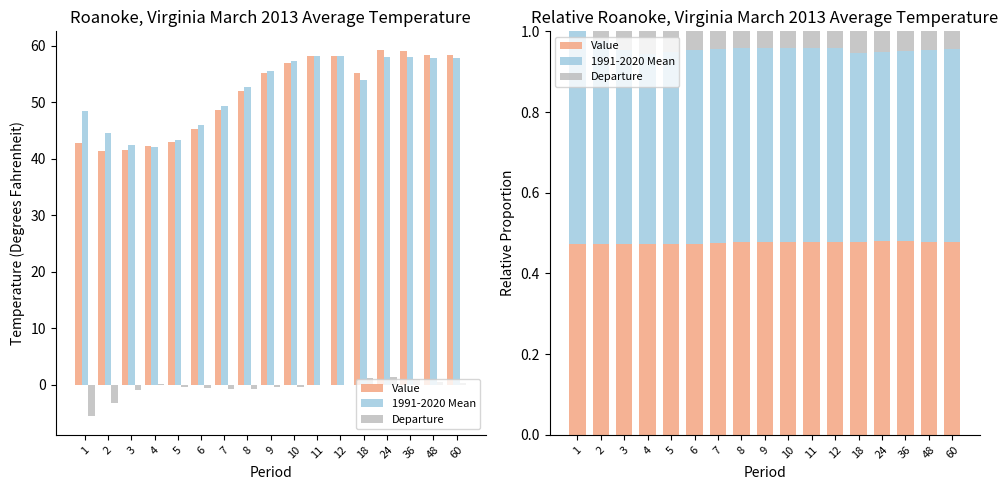

List the labels in order of Value value, largest first.

24, 36, 48, 60, 11, 12, 10, 9, 18, 8, 7, 6, 5, 1, 4, 3, 2